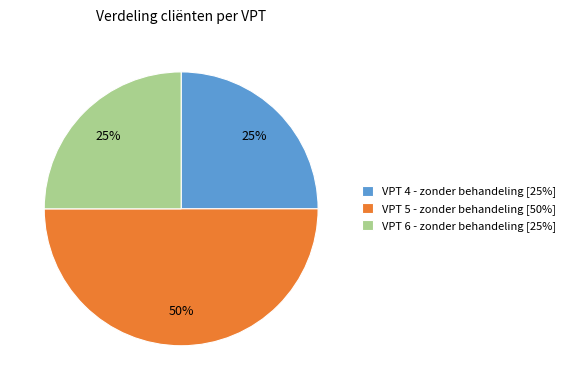

To the nearest percent, what is the average slice percentage?

33%